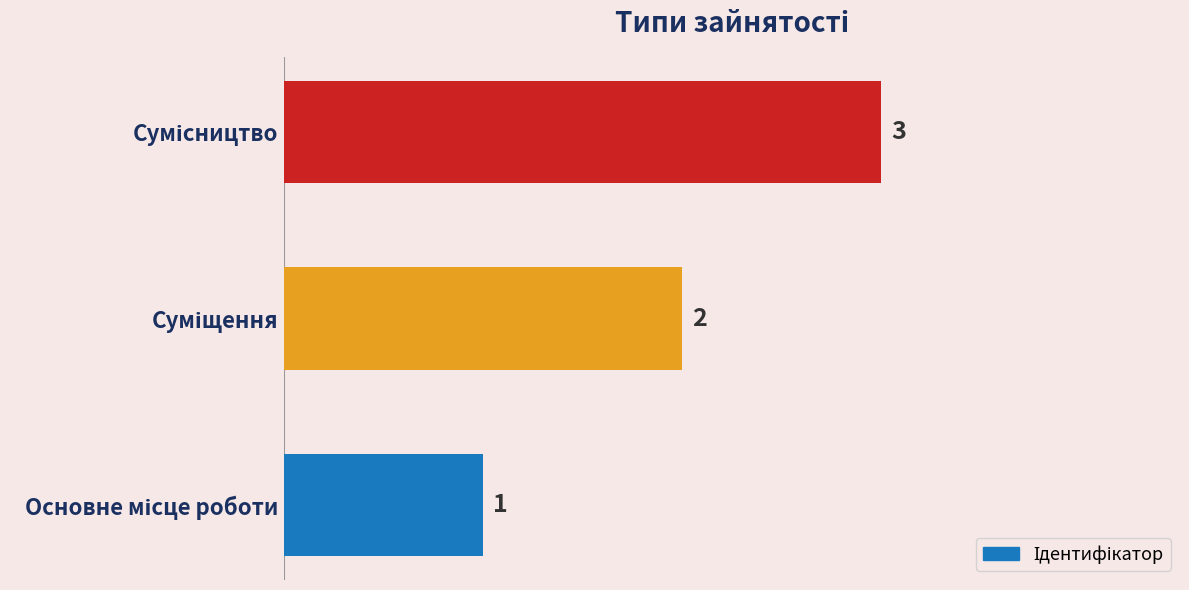

How many values are between 1 and 3?

3